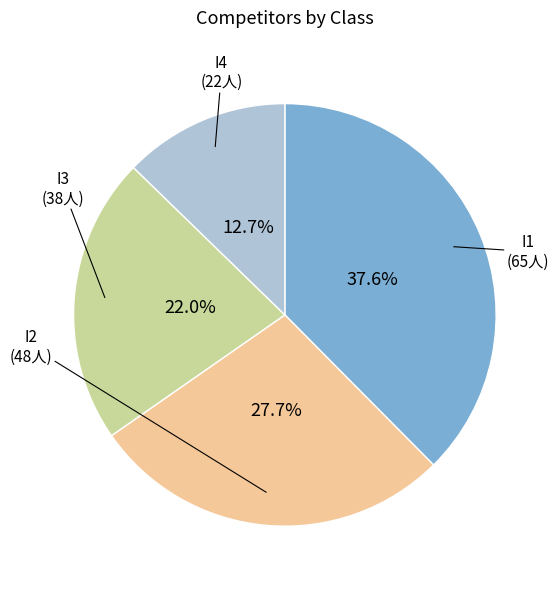

Count the number of slices in the pie.

4